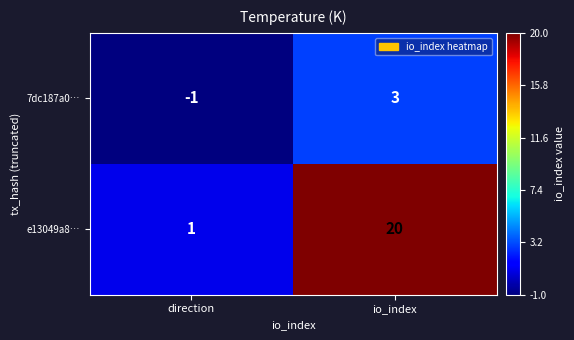

What is the difference between the highest and lowest values at direction?

2